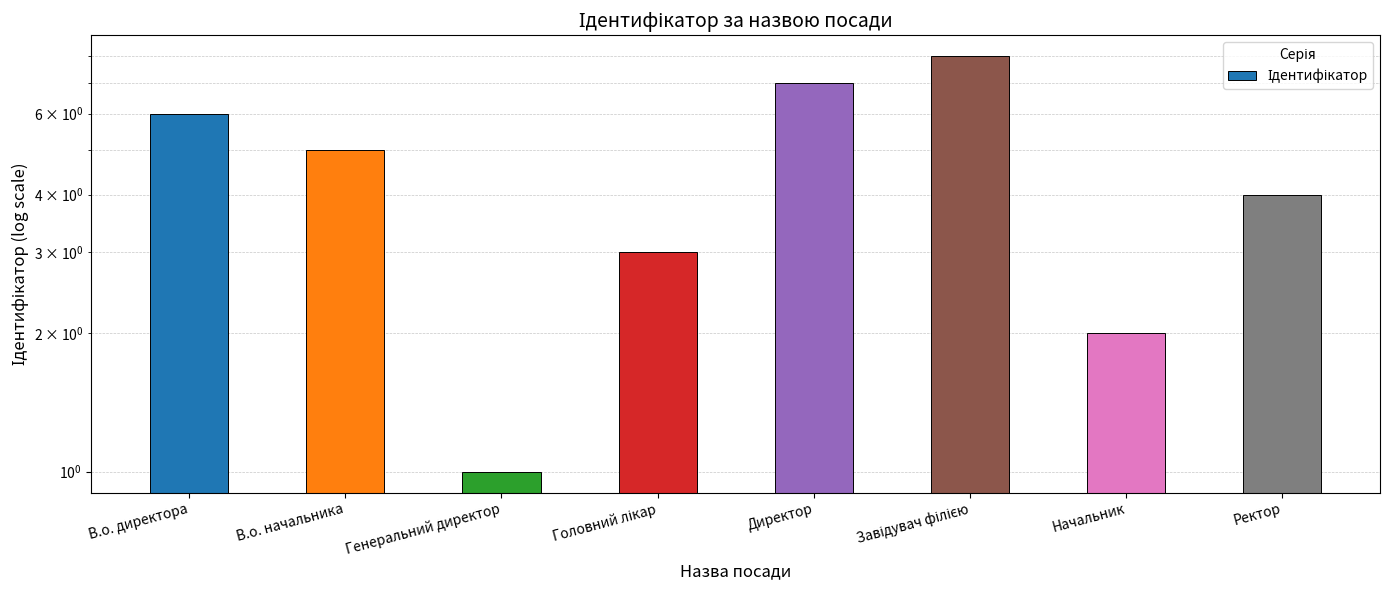

How many data points are less than 5?

4